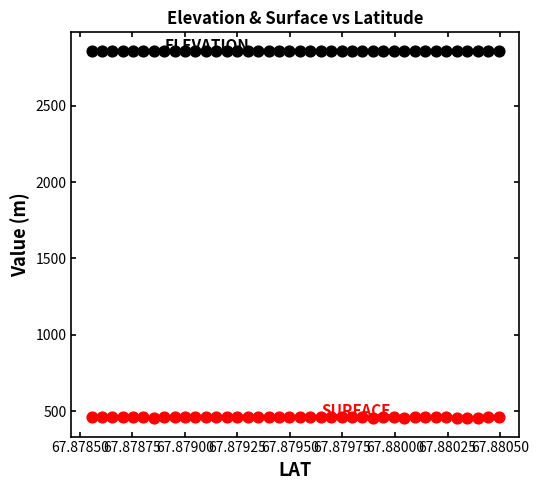

Across all data points, what is the range of Y values (max minus min)?

2406.6